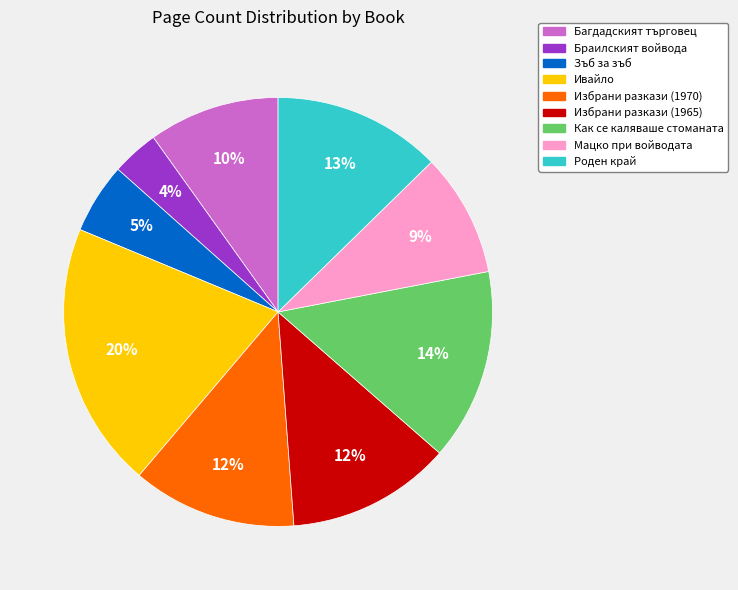

True or false: Роден край accounts for 13% of the total.

True